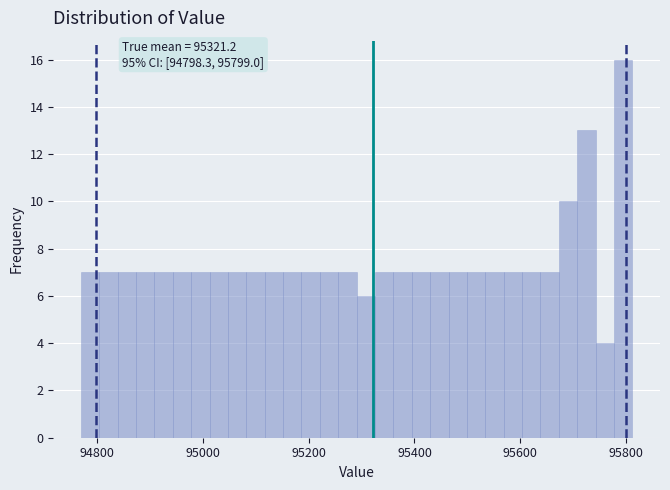

Around what value on the x-axis is the tallest bar? Give the approximate position of its centre, as read against the axis.

95800